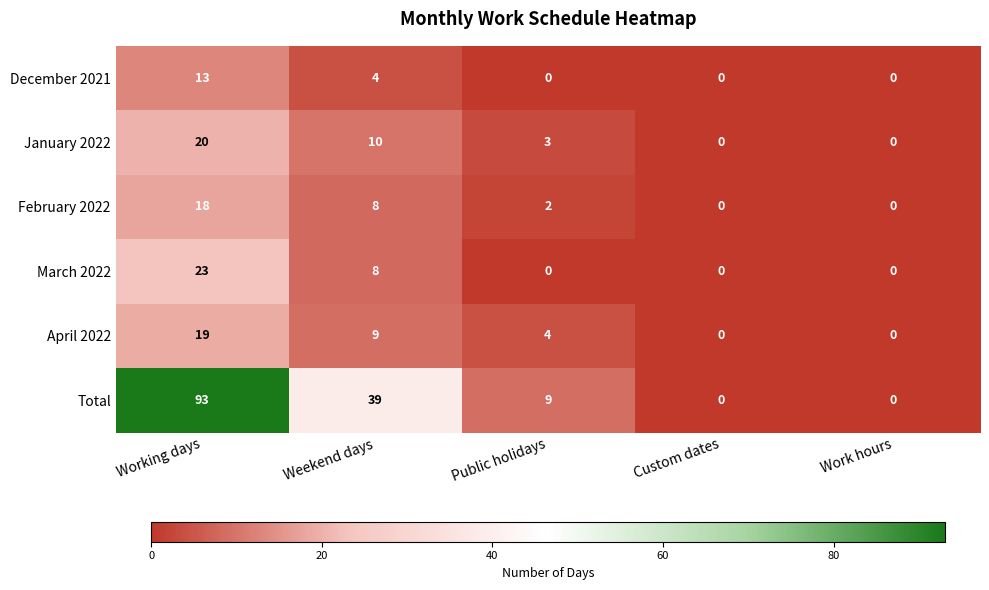

What is the difference between the April 2022 values at Working days and Weekend days?

10